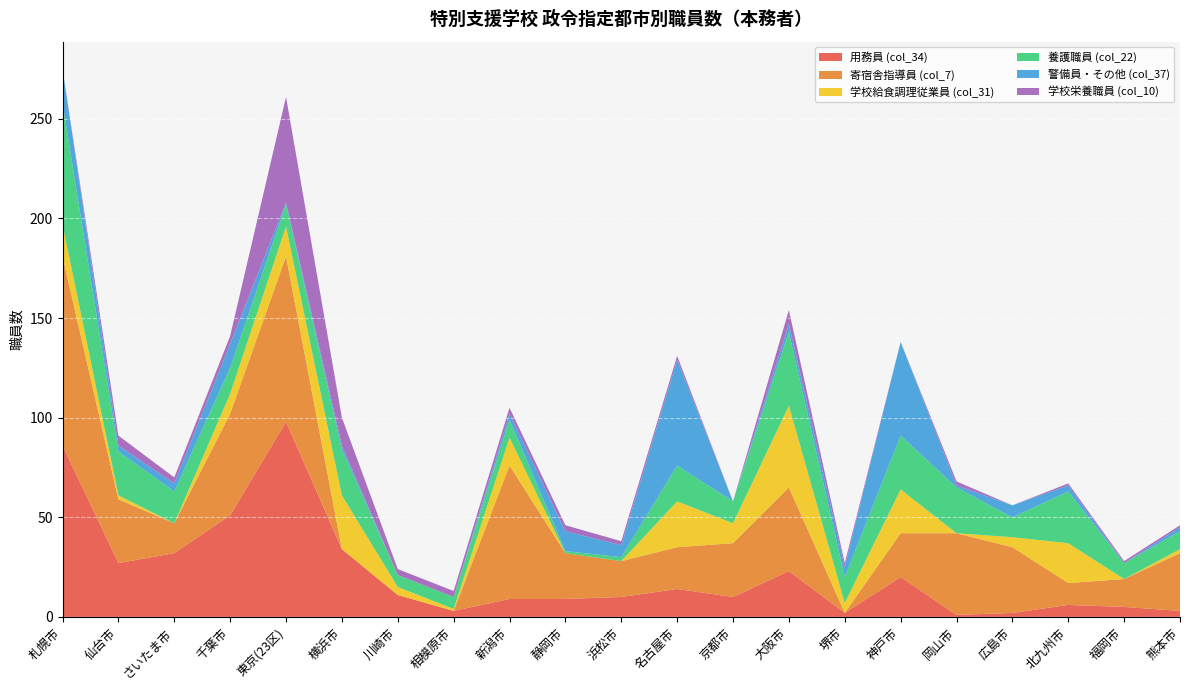

Reading left to right, list all the values displayed in this chart.

用務員 (col_34): 86	27	32	51	98	34	11	3	9	9	10	14	10	23	2	20	1	2	6	5	3
寄宿舎指導員 (col_7): 95	32	15	51	83	0	0	0	67	23	18	21	27	42	0	22	41	33	11	14	29
学校給食調理従業員 (col_31): 16	2	0	10	15	27	4	1	14	0	0	23	10	41	5	22	0	5	20	0	2
養護職員 (col_22): 61	22	16	13	11	23	6	6	9	1	2	18	11	37	13	27	23	10	26	8	9
警備員・その他 (col_37): 17	3	4	12	1	2	0	0	3	10	6	53	0	4	5	47	1	6	3	0	2
学校栄養職員 (col_10): 0	5	3	4	53	14	3	3	3	3	2	2	0	7	2	0	2	0	1	1	1